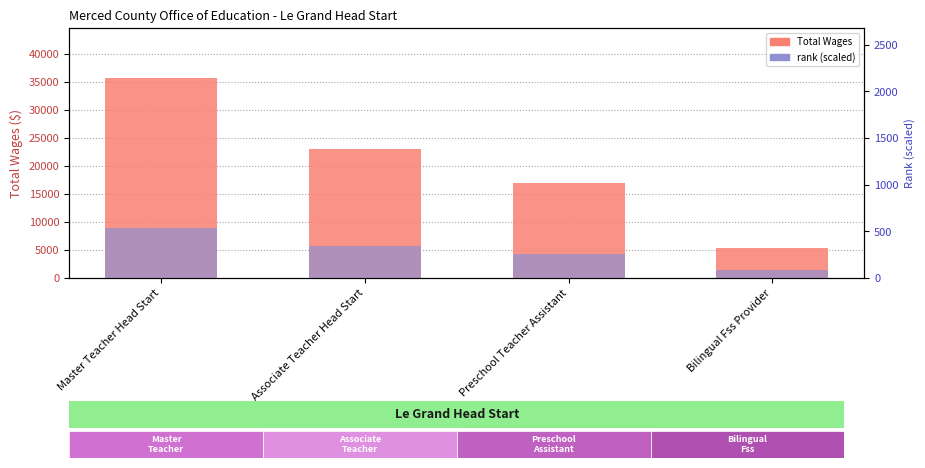

What is the sum of all rank (scaled) values?

1217.5